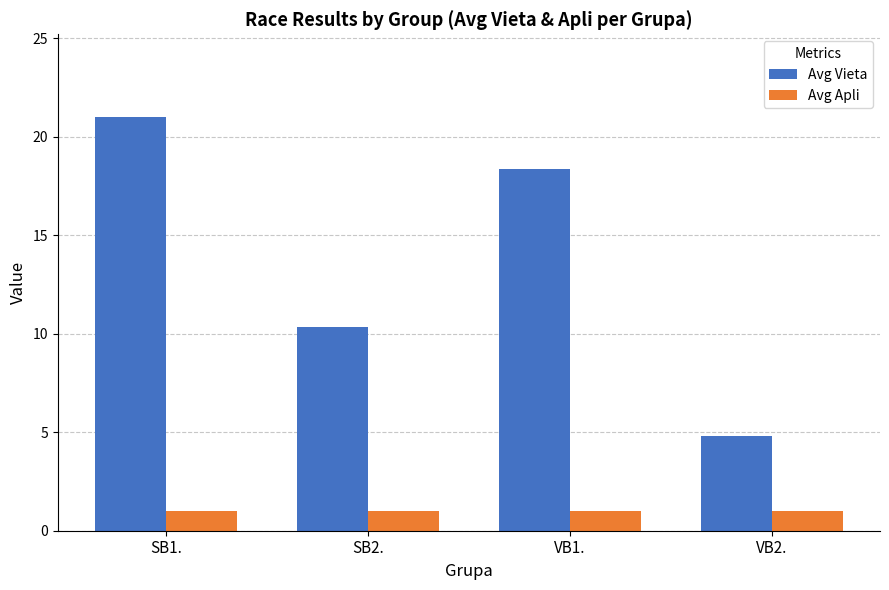

At which category is the sum across all series the highest?

SB1.